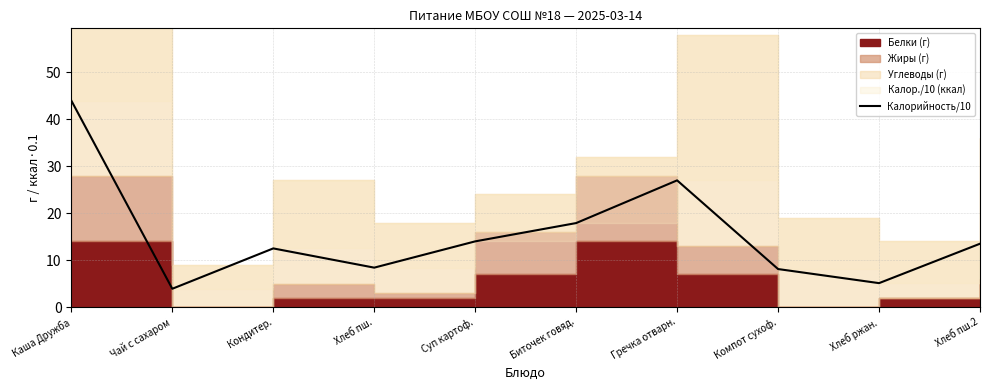

What is the change in value from Хлеб пш. to Хлеб ржан.?

-3.3